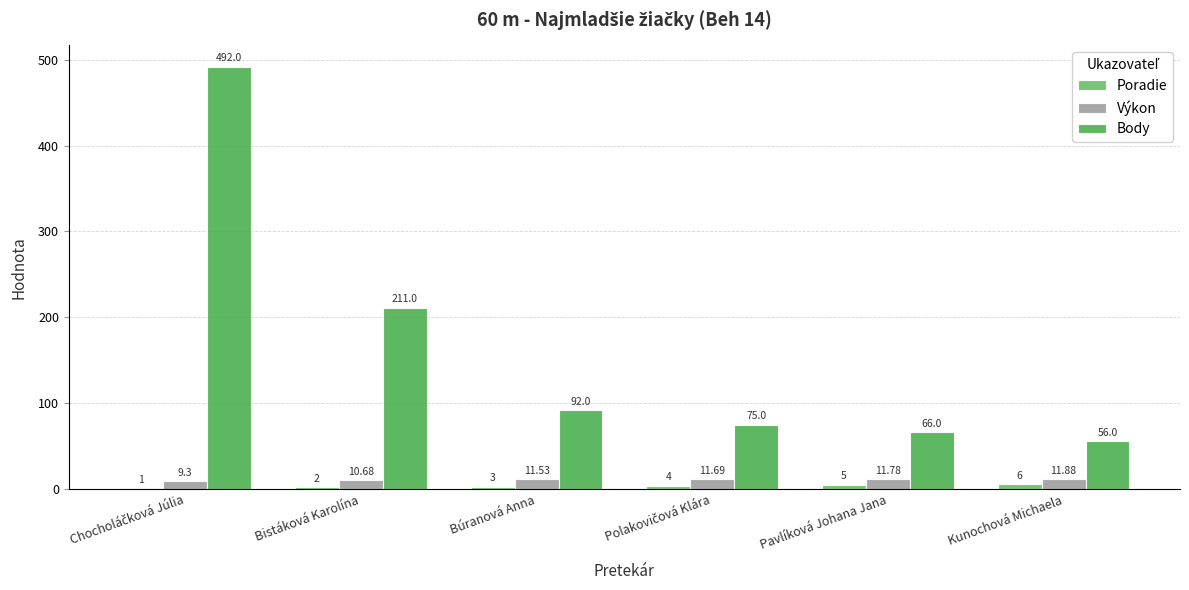

What is the spread (max minus min) of values at Pavlíková Johana Jana?

61.0